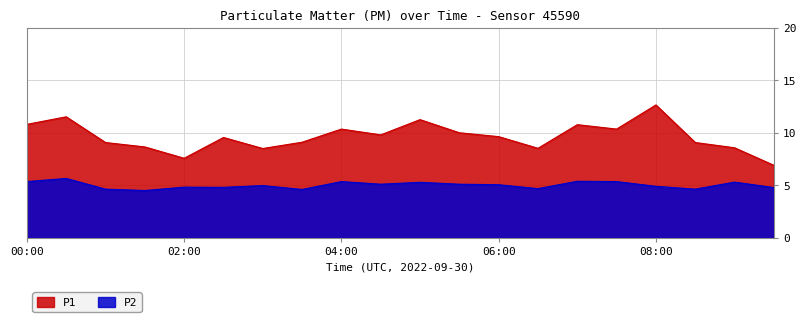

What is the maximum value for P1?

12.7